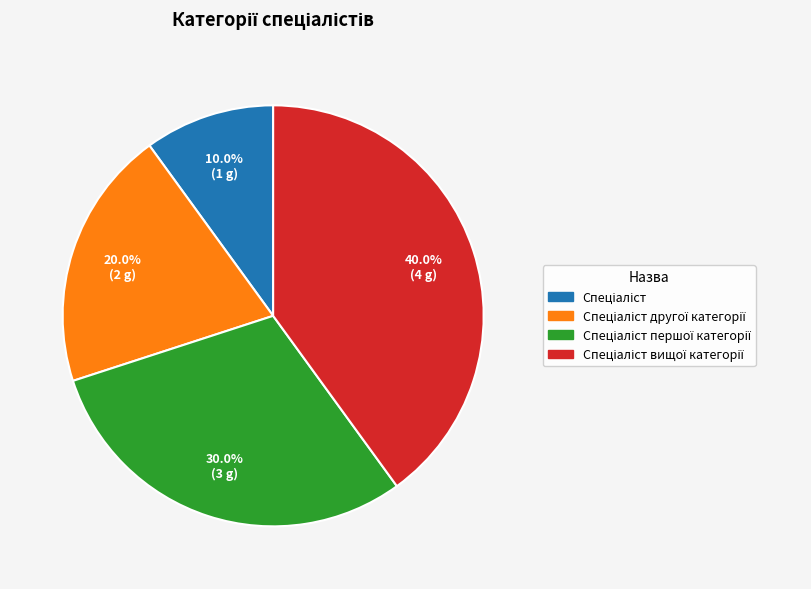

Is there any slice that represents more than half of the pie?

No